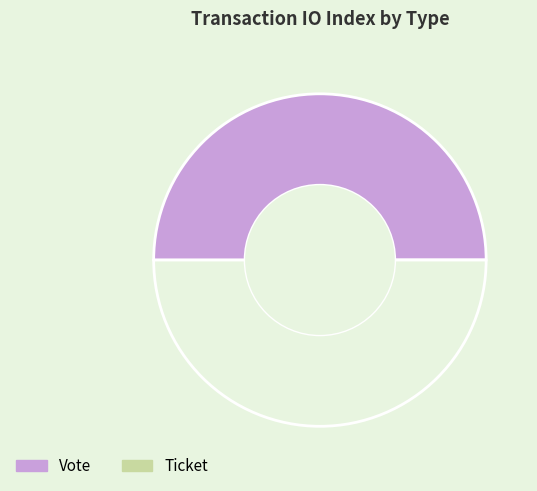

Rank the categories by value from lowest to highest.

Ticket, Vote